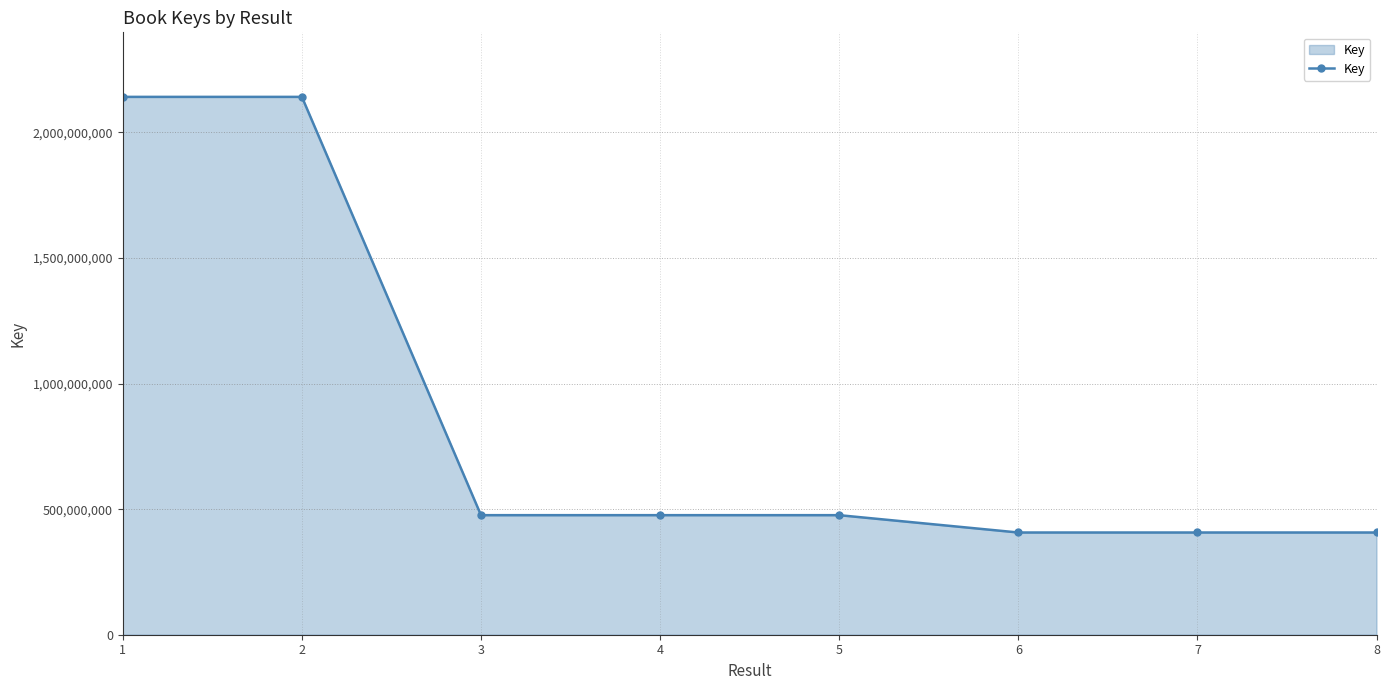

Between 1 and 7, which is larger?

1